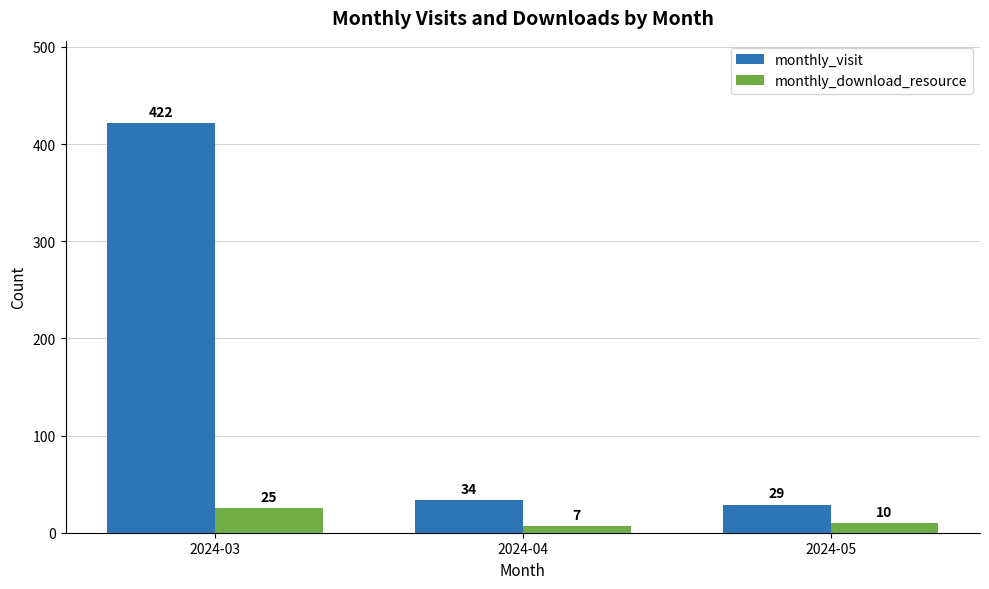

What is the minimum value shown in the chart?

7